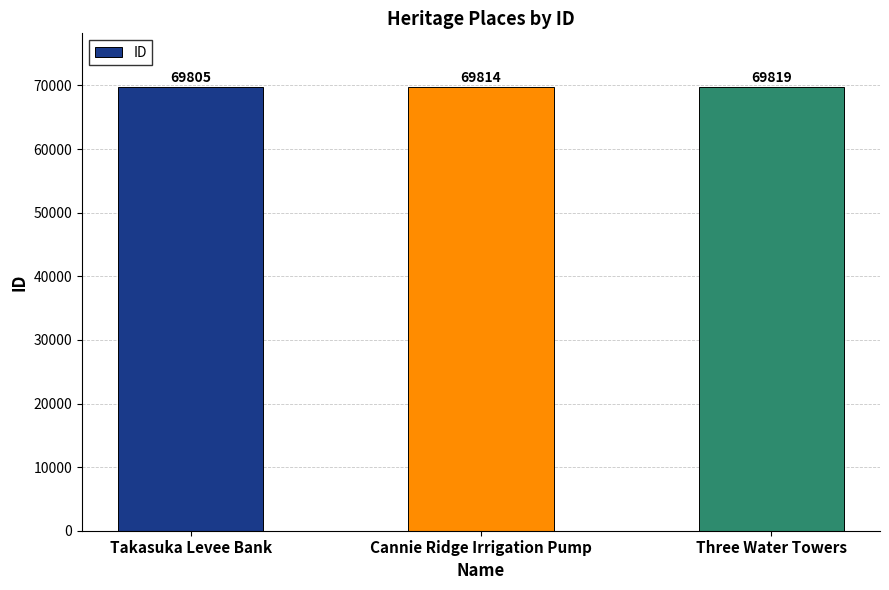

What is the ratio of the value at Takasuka Levee Bank to the value at Cannie Ridge Irrigation Pump?

1.0